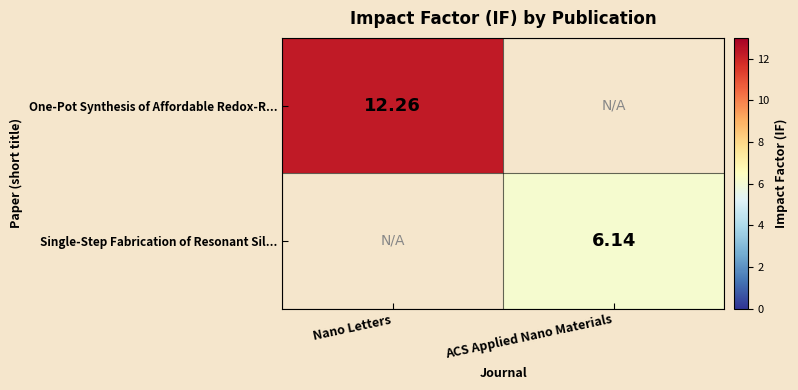

Is it true that Single-Step Fabrication of Resonant Sil... equals 6.1 at ACS Applied Nano Materials?

True